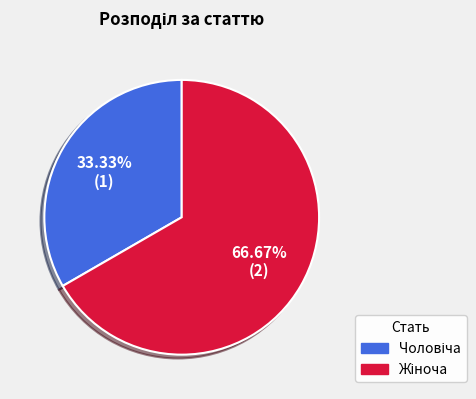

How much of the chart is everything except Жіноча?

33.3%